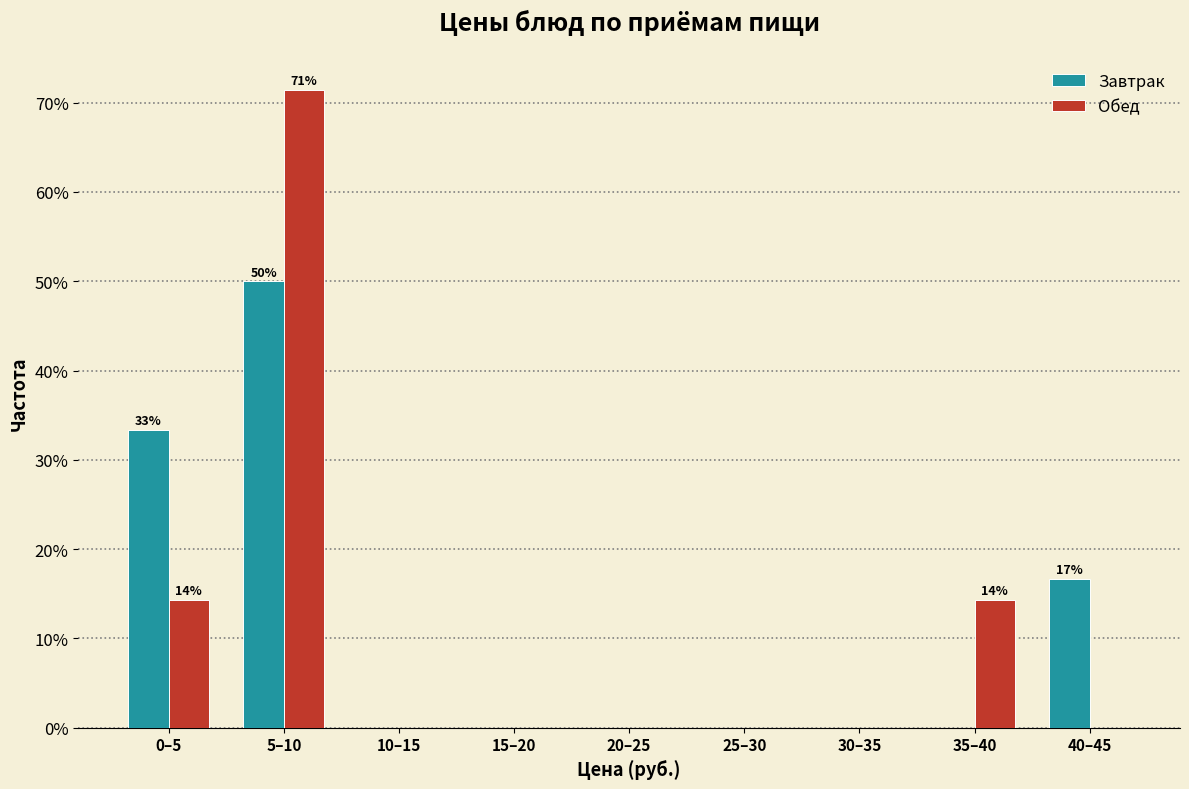

Reading left to right, transcribe all the data shown in this chart.

Завтрак: 0–5=33.3	5–10=50.0	10–15=0.0	15–20=0.0	20–25=0.0	25–30=0.0	30–35=0.0	35–40=0.0	40–45=16.7
Обед: 0–5=14.3	5–10=71.4	10–15=0.0	15–20=0.0	20–25=0.0	25–30=0.0	30–35=0.0	35–40=14.3	40–45=0.0